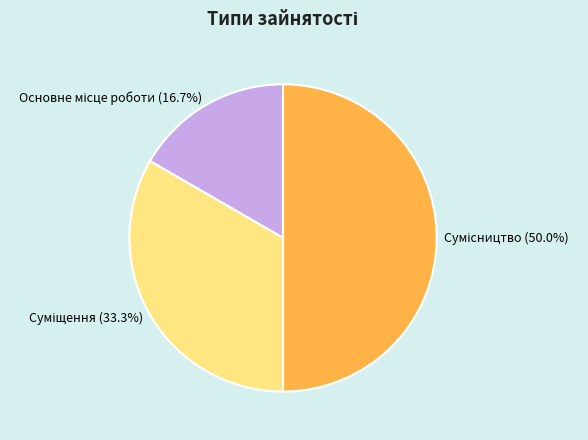

How many slices are in this pie chart?

3